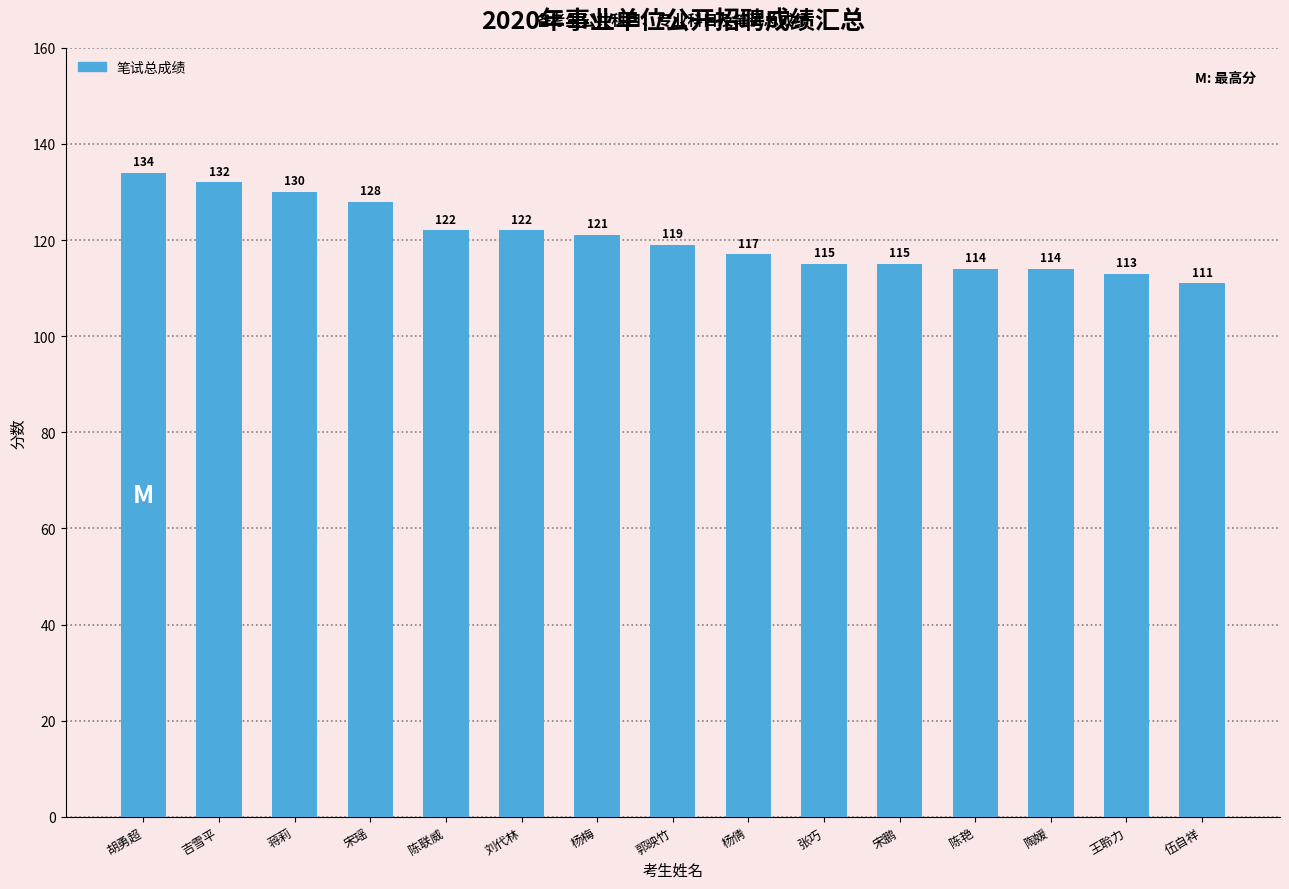

Where does the data first go above 119?

胡勇超